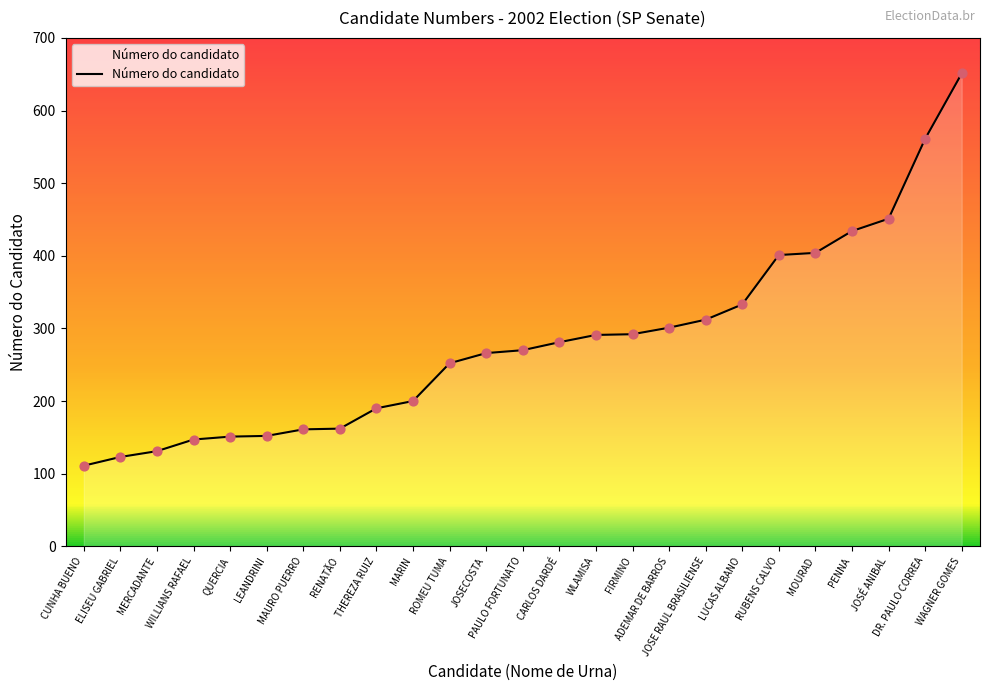

What is the change in value from ELISEU GABRIEL to QUERCIA?

+28